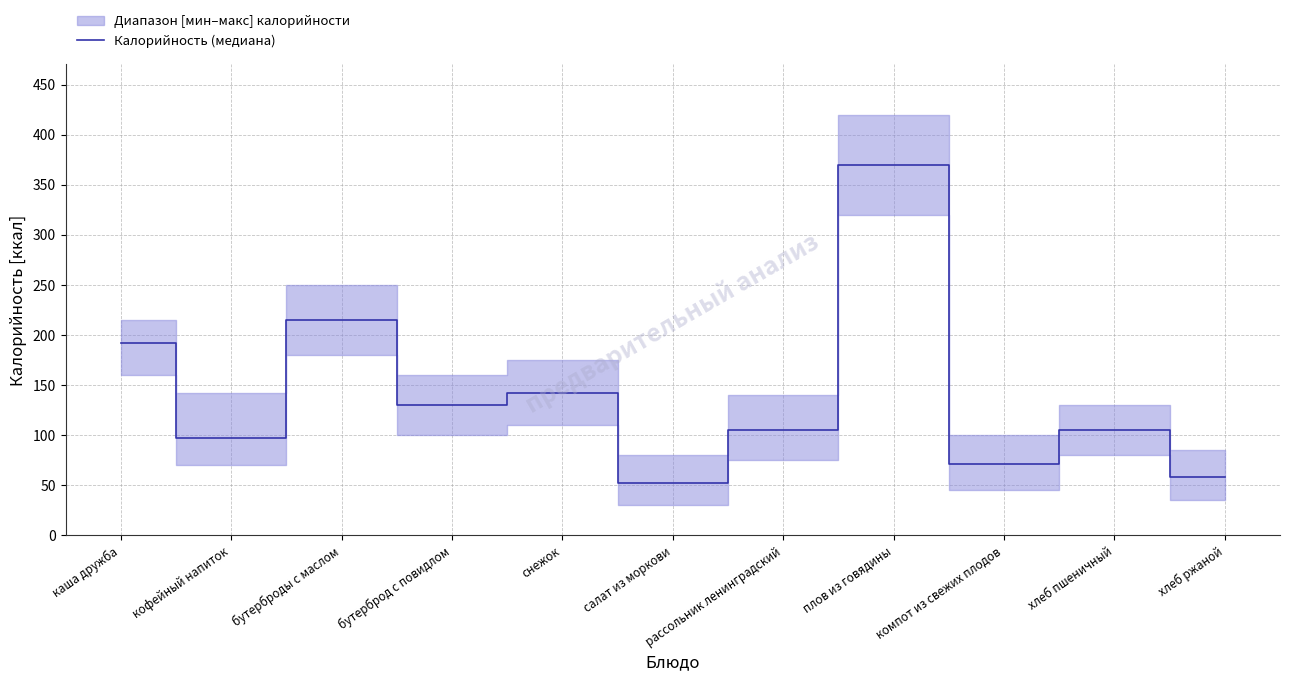

Between бутерброд с повидлом and хлеб пшеничный, which is larger?

бутерброд с повидлом